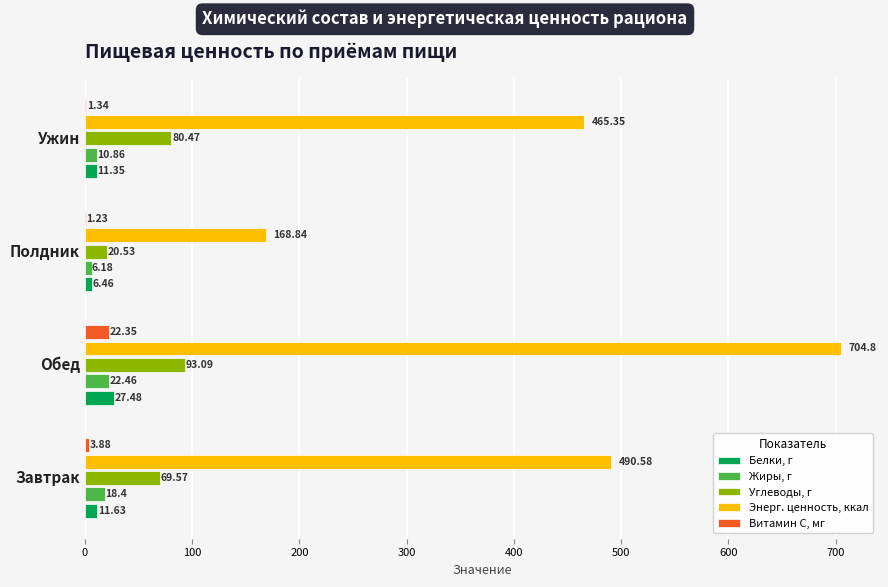

At which label does Жиры, г reach its peak?

Обед